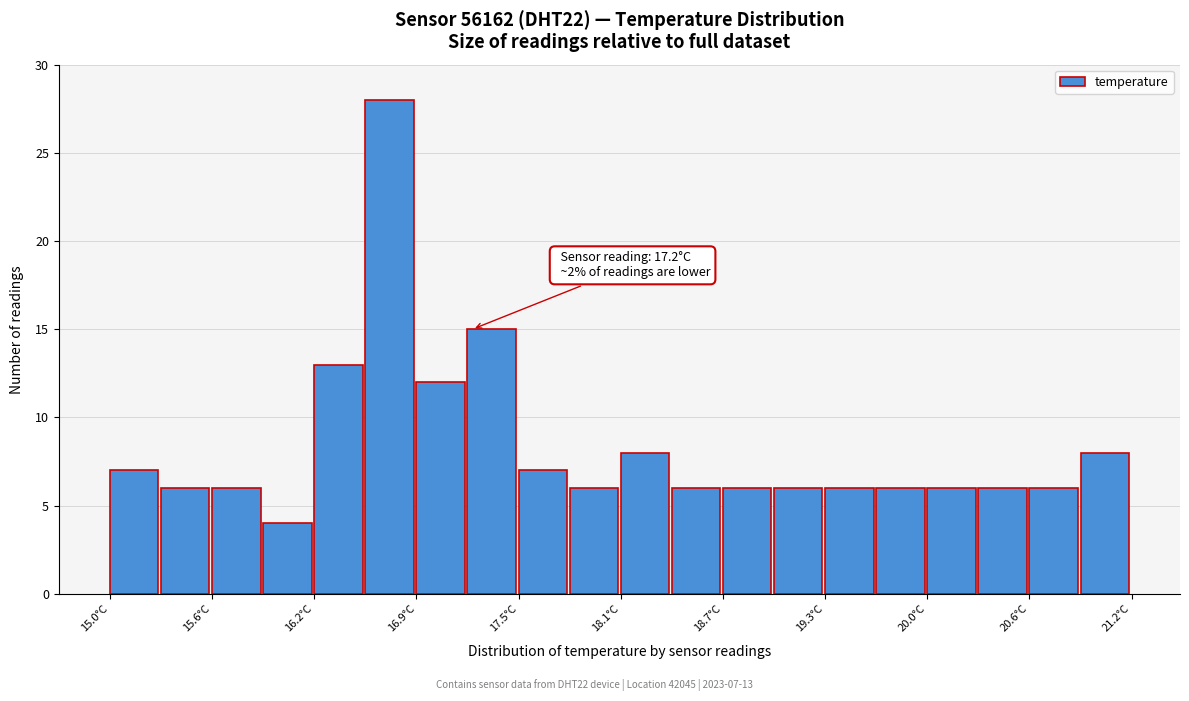

Read against the x-axis, roughly where is the centre of the tallest bar?

16.7